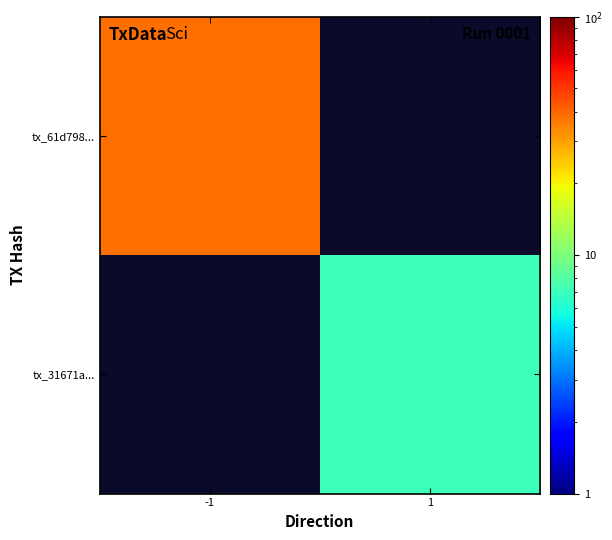

How many values in tx_31671a... are above zero?

1